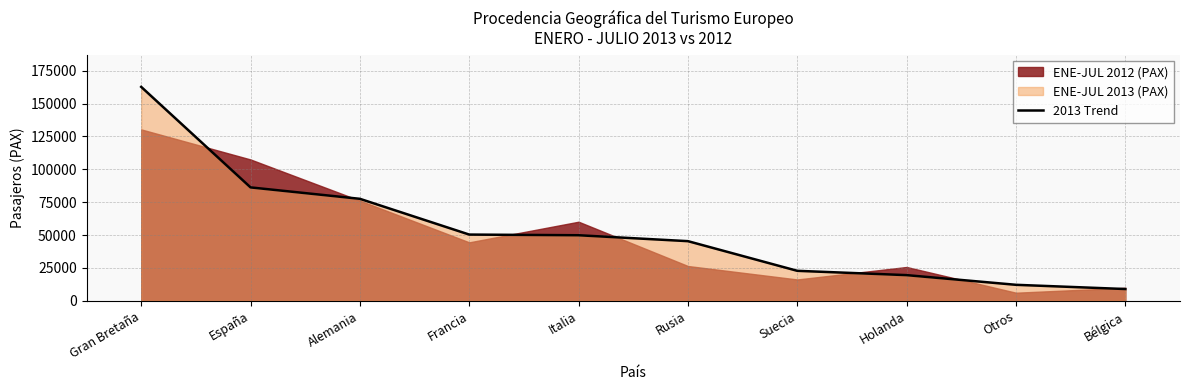

Which category has the highest value across all series?

Gran Bretaña